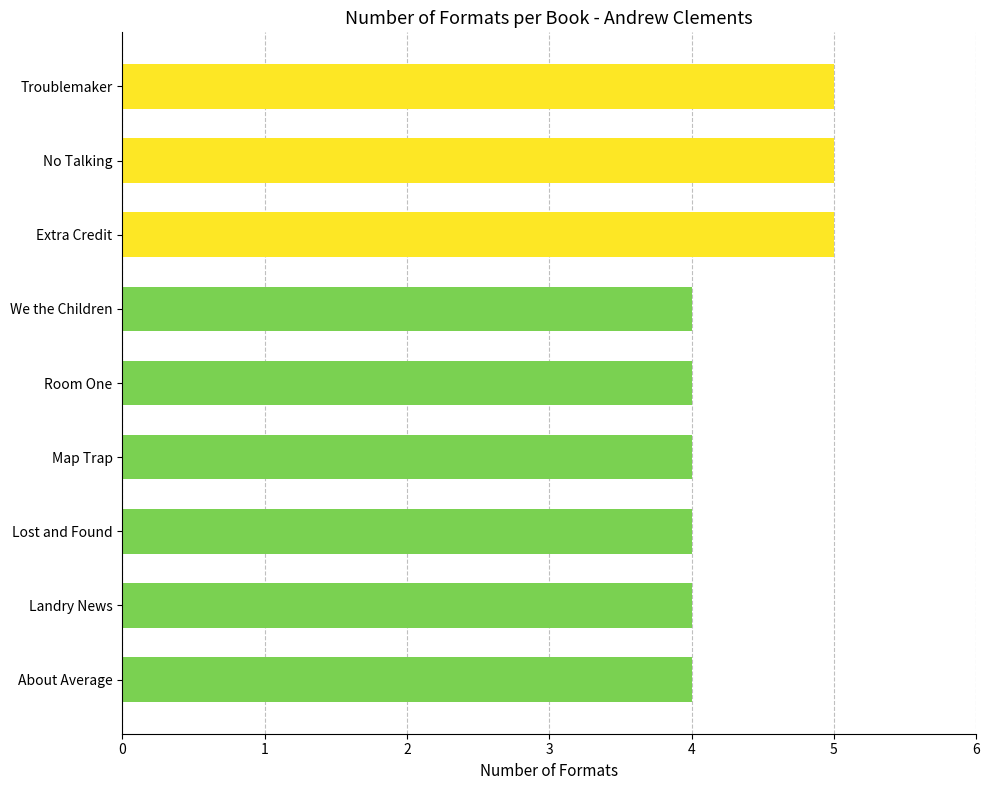

True or false: the data shows 4 at Lost and Found.

True